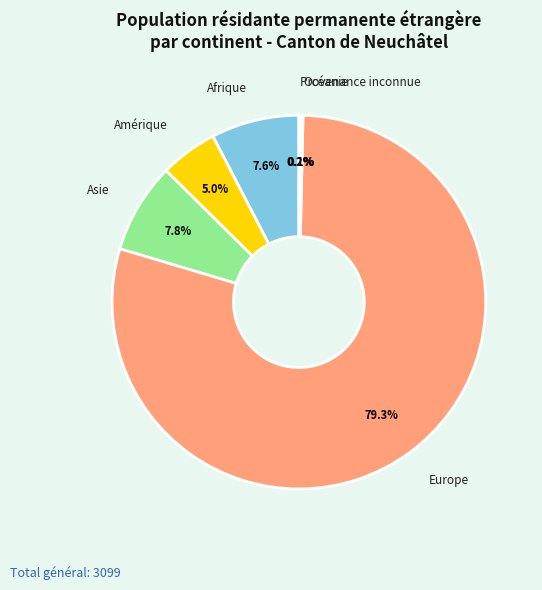

Does any single category account for the majority?

Yes